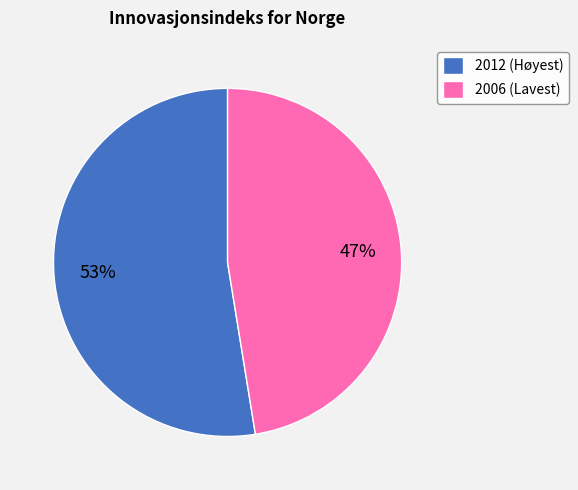

Is there any slice that represents more than half of the pie?

Yes